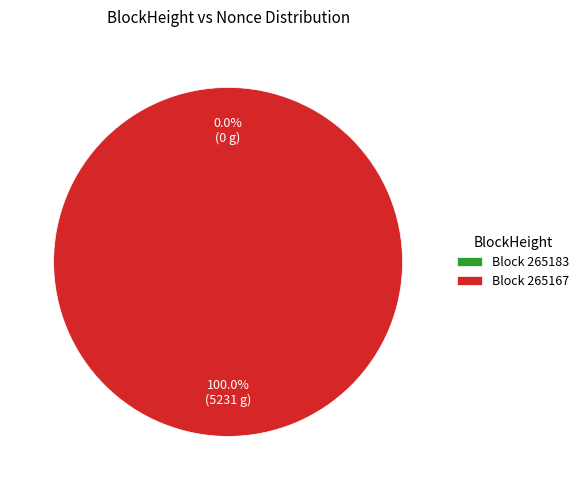

To the nearest percent, what is the difference between the largest and smallest slice percentages?

100%